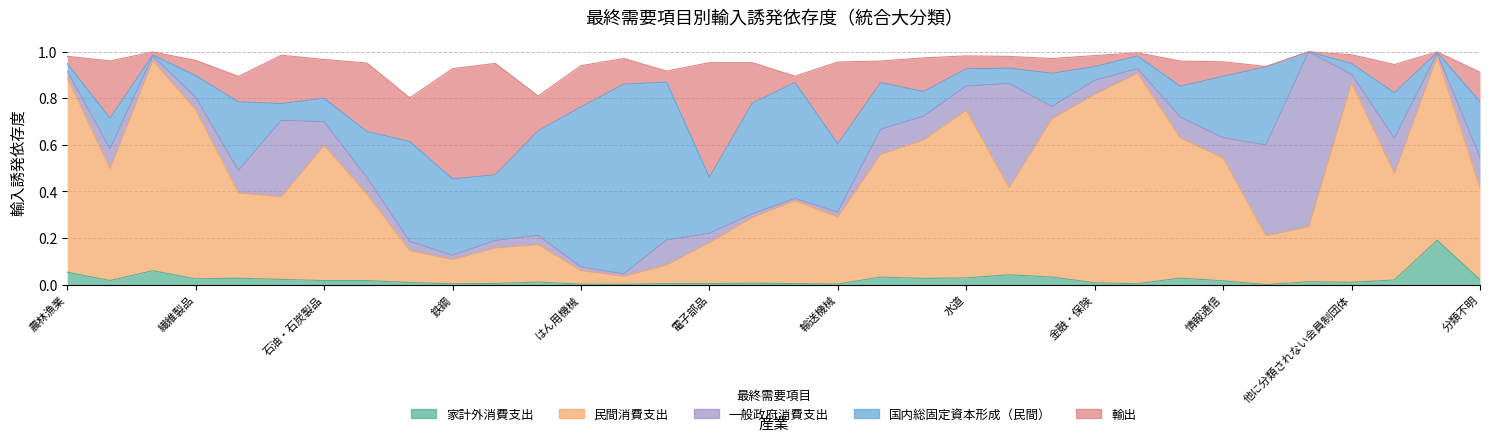

The 輸出 series shows 0.1 at 廃棄物処理. True or false?

True